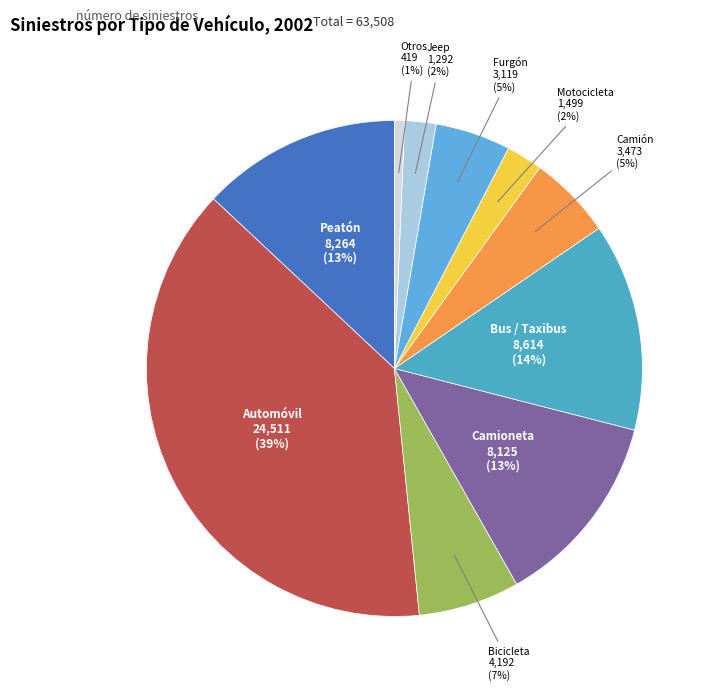

To the nearest percent, what is the difference between the Peatón and Furgón slice percentages?

8%